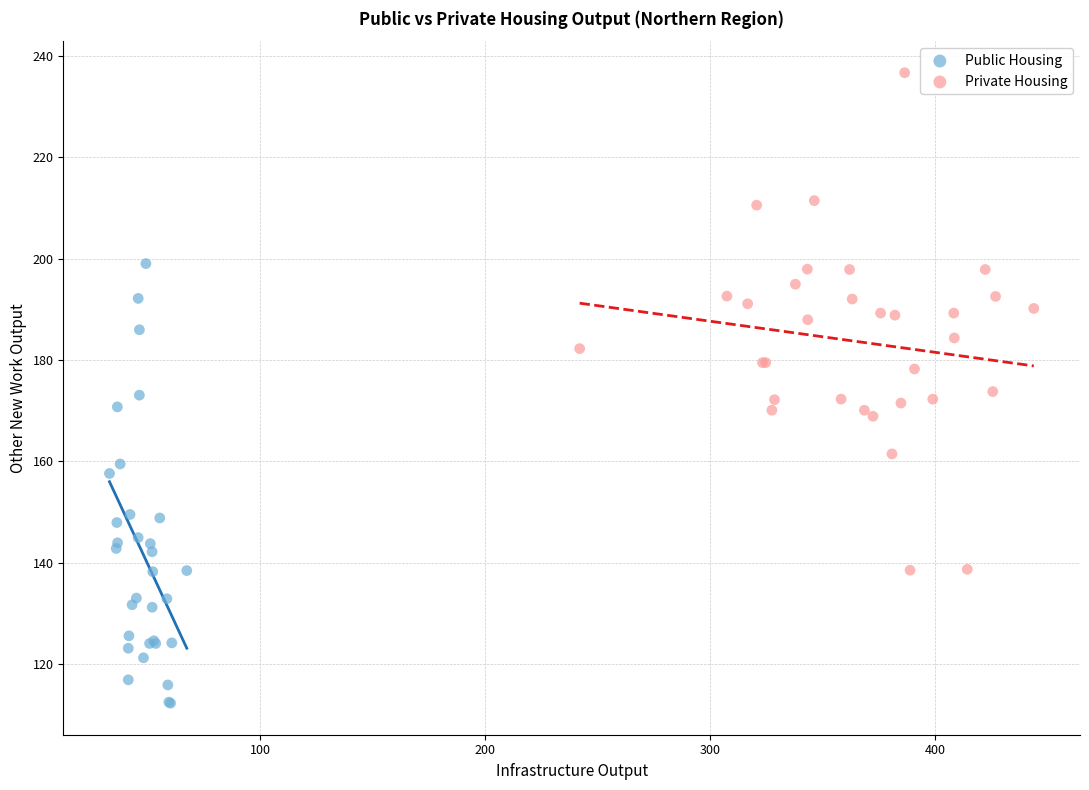

Which series reaches the minimum Y coordinate?

Public Housing